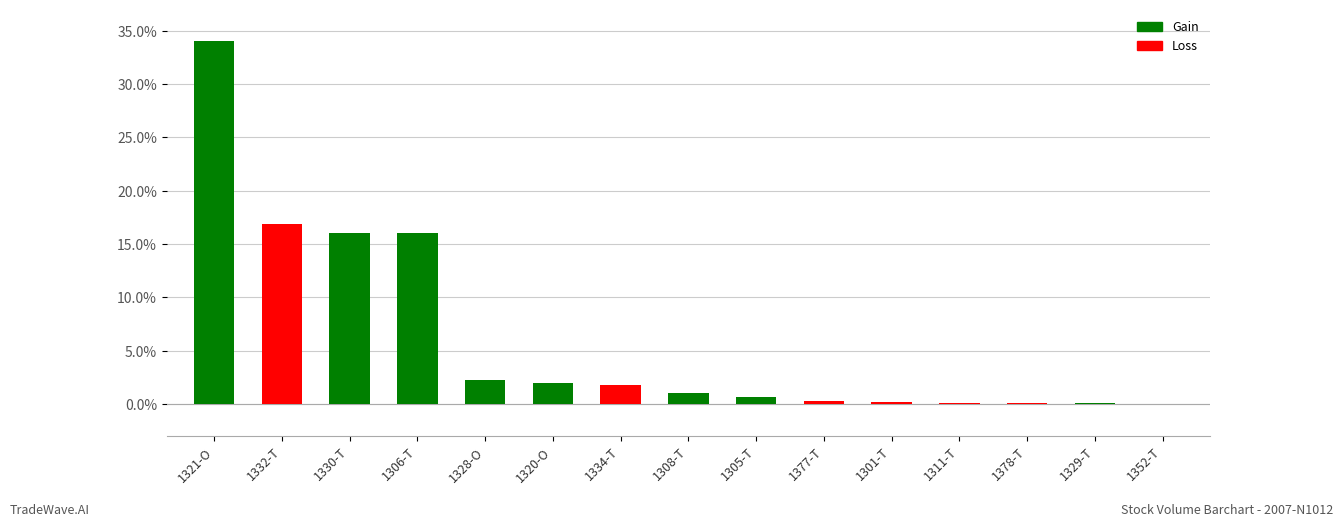

Which label corresponds to the largest value in the chart?

1321-O